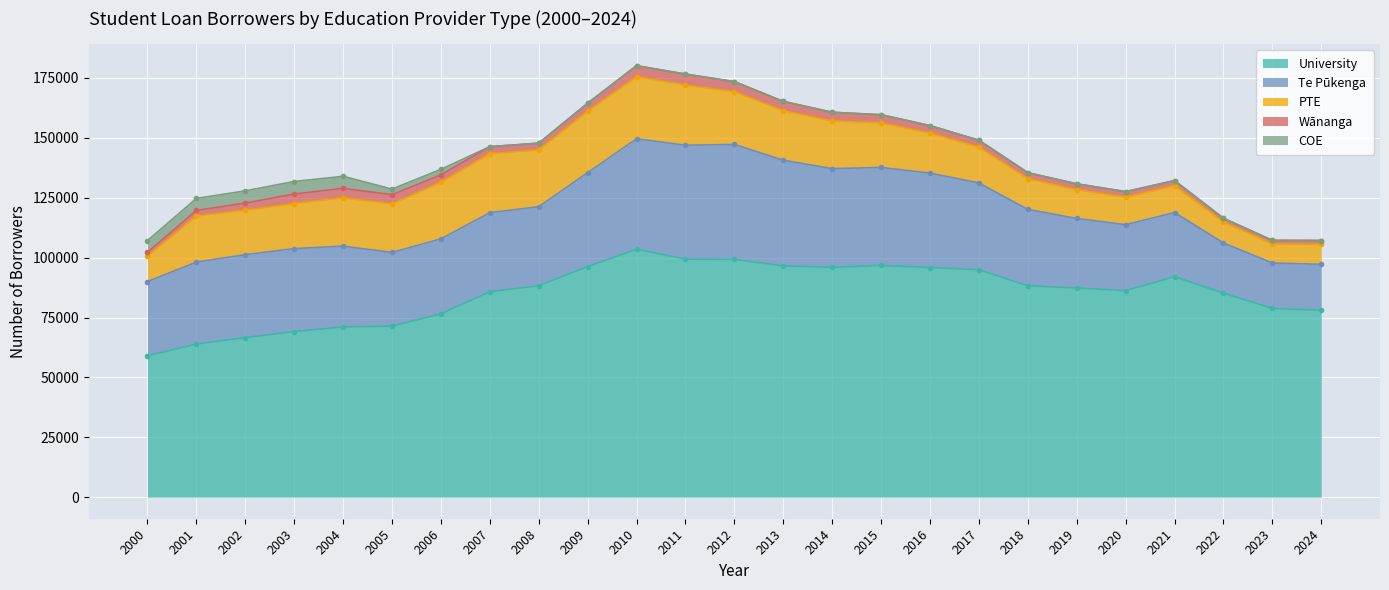

Reading left to right, list all the values displayed in this chart.

University: 58992	63918	66630	69120	71052	71409	76533	85755	88269	96258	103503	99384	99252	96558	95931	96765	95847	94929	88242	87330	86241	92016	85170	78789	77985
Te Pūkenga: 31014	34224	34605	34656	33744	30759	31311	33030	32982	39240	46113	47541	48006	44109	41229	40884	39426	36243	31884	29019	27519	26802	20949	18960	19209
PTE: 10677	19200	18555	18798	20172	20250	23661	24579	23688	25635	25926	25116	22011	20655	19878	18591	16734	14925	12816	11994	11499	11205	8739	7956	8319
Wānanga: 1536	2352	2982	3966	3963	3840	3039	2964	2841	3318	4581	4563	4197	3885	3642	3408	3105	2895	2502	2448	2283	2133	1557	1500	1626
COE: 4881	5013	5109	5235	5019	2364	2325	3	0	0	0	0	0	0	0	0	0	0	0	0	0	0	0	0	0